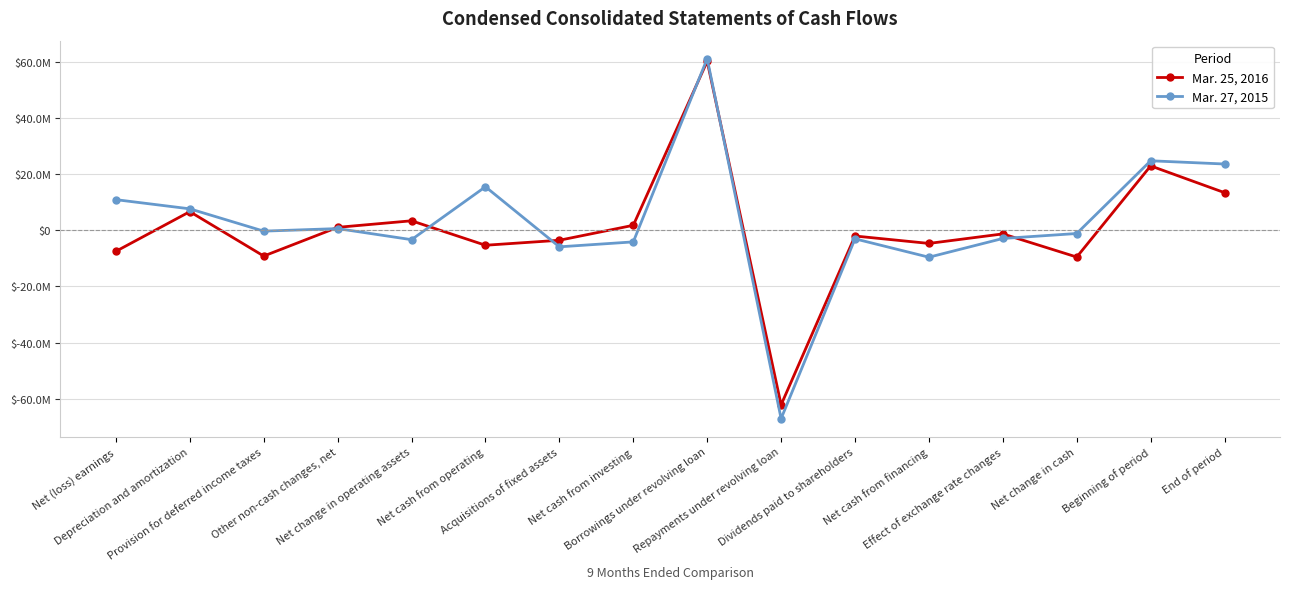

Is the value of Mar. 25, 2016 at Net (loss) earnings greater than the value of Mar. 27, 2015 at Provision for deferred income taxes?

No